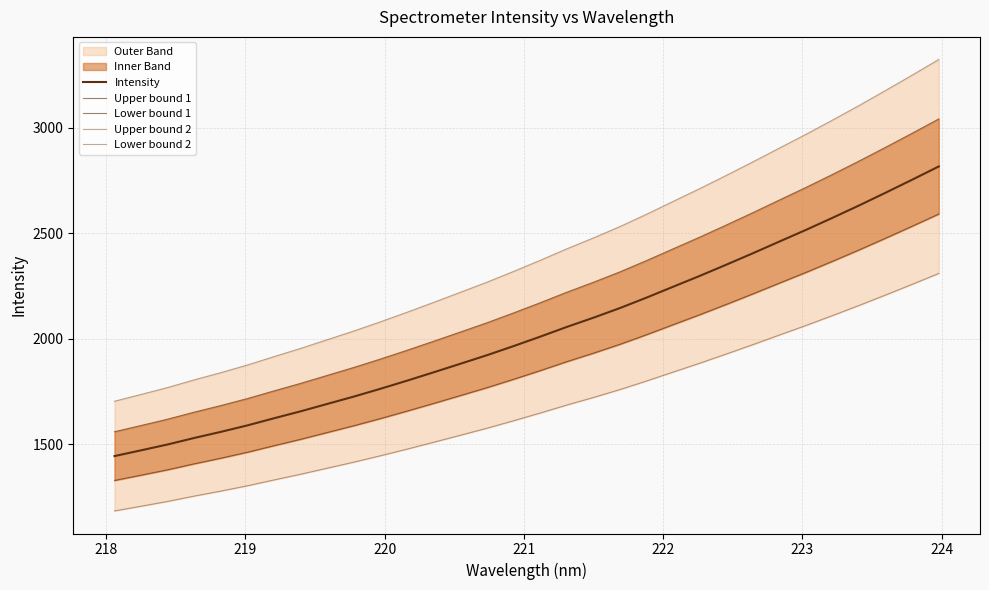

Which has a higher value, 222 or 224?

224